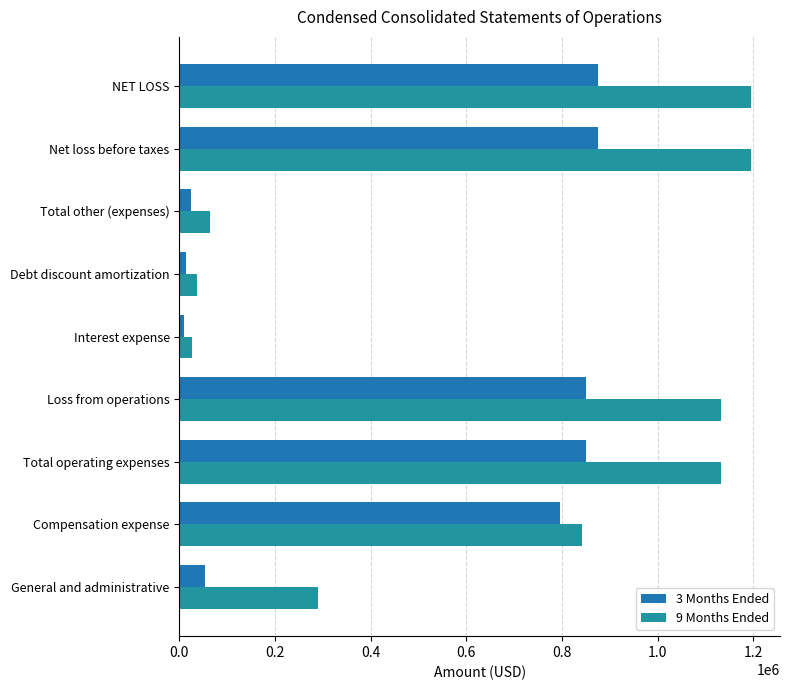

How many categories are shown in the chart?

9